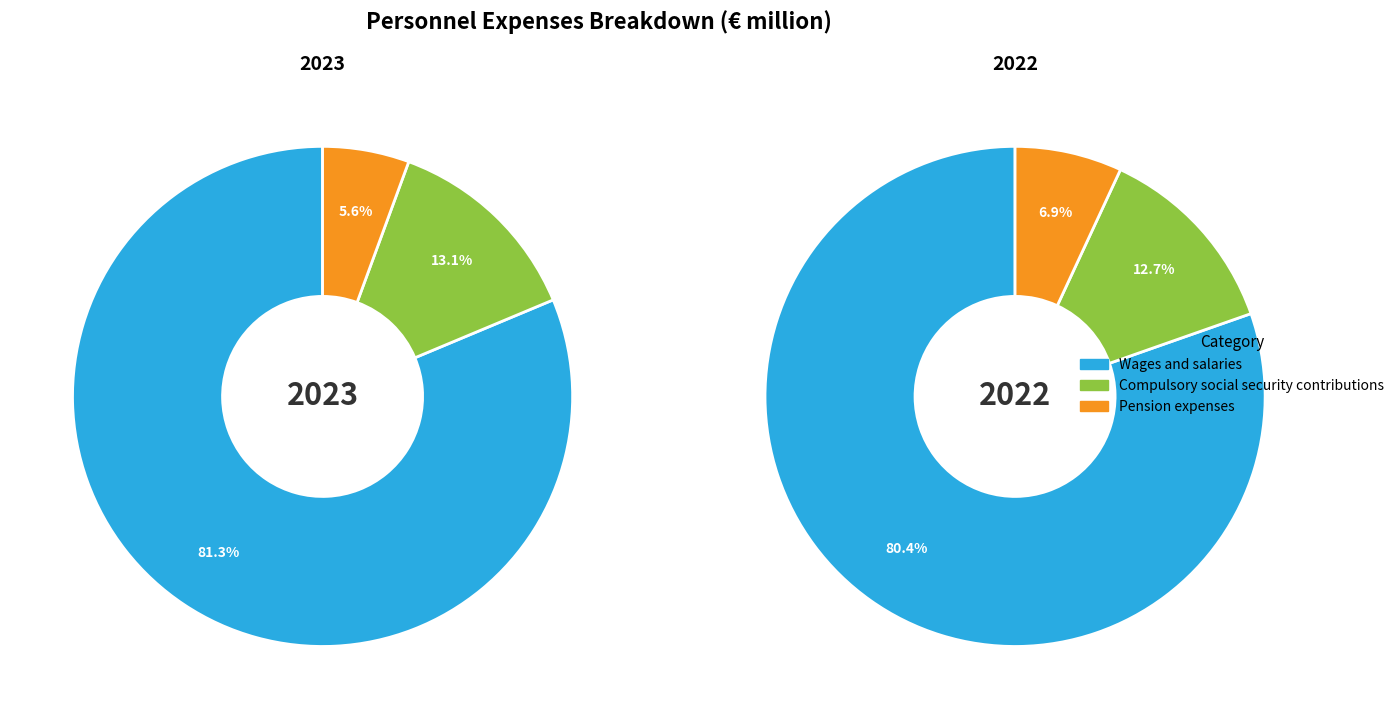

To the nearest percent, what portion does Pension expenses represent?

6%